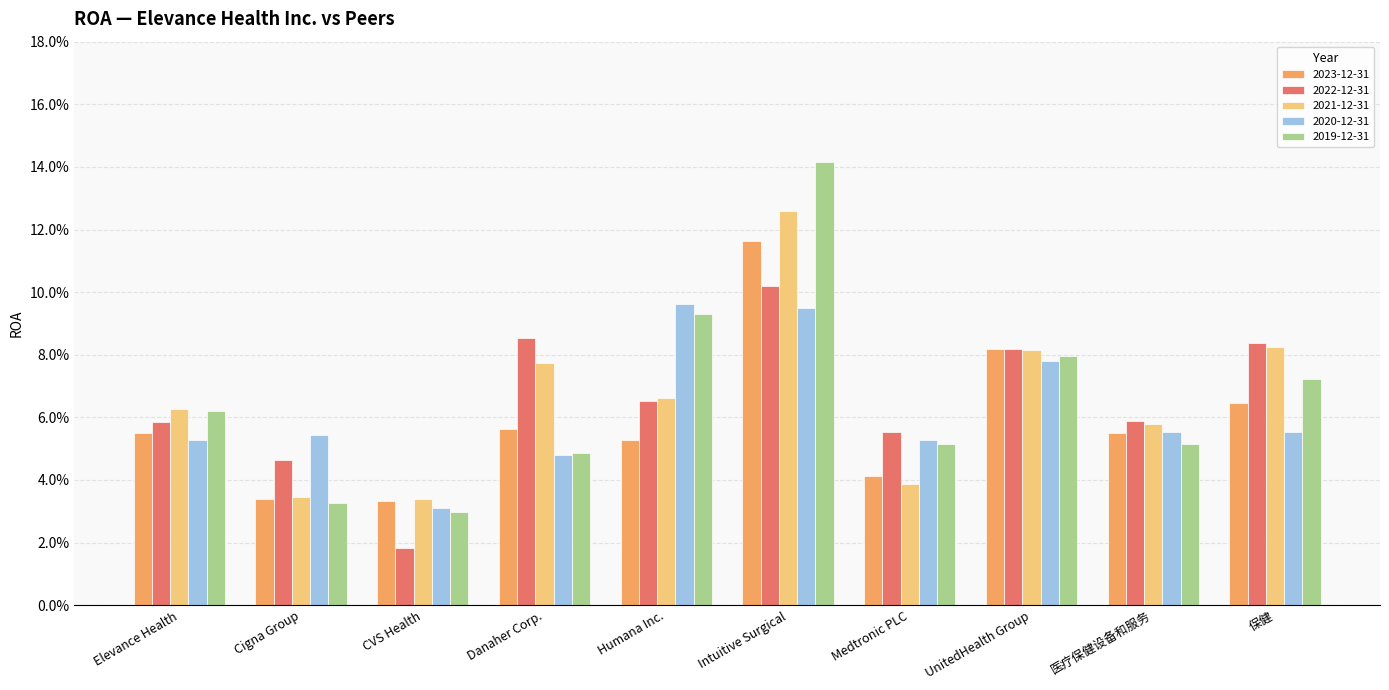

What are all the series names shown in the legend?

2023-12-31, 2022-12-31, 2021-12-31, 2020-12-31, 2019-12-31